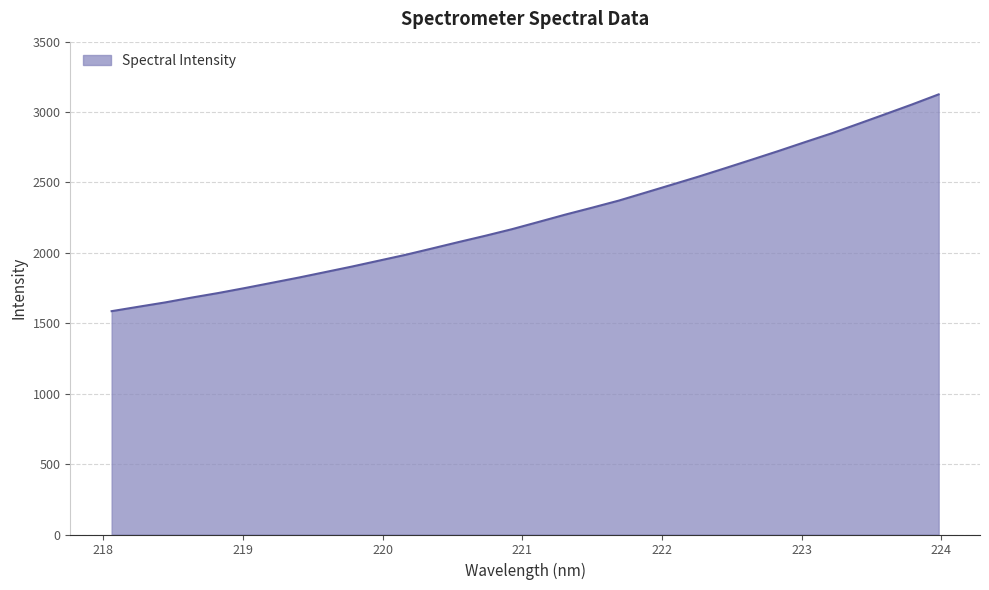

What is the difference between the maximum and minimum values?

1539.5